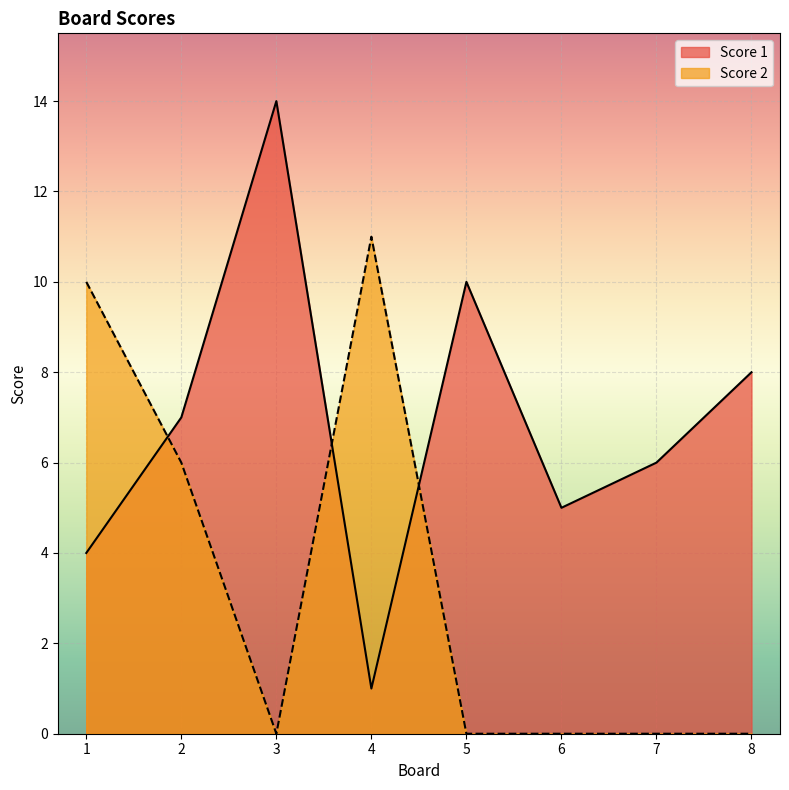

Reading right to left, list all the values displayed in this chart.

Score 1: 8	6	5	10	1	14	7	4
Score 2: 0	0	0	0	11	0	6	10